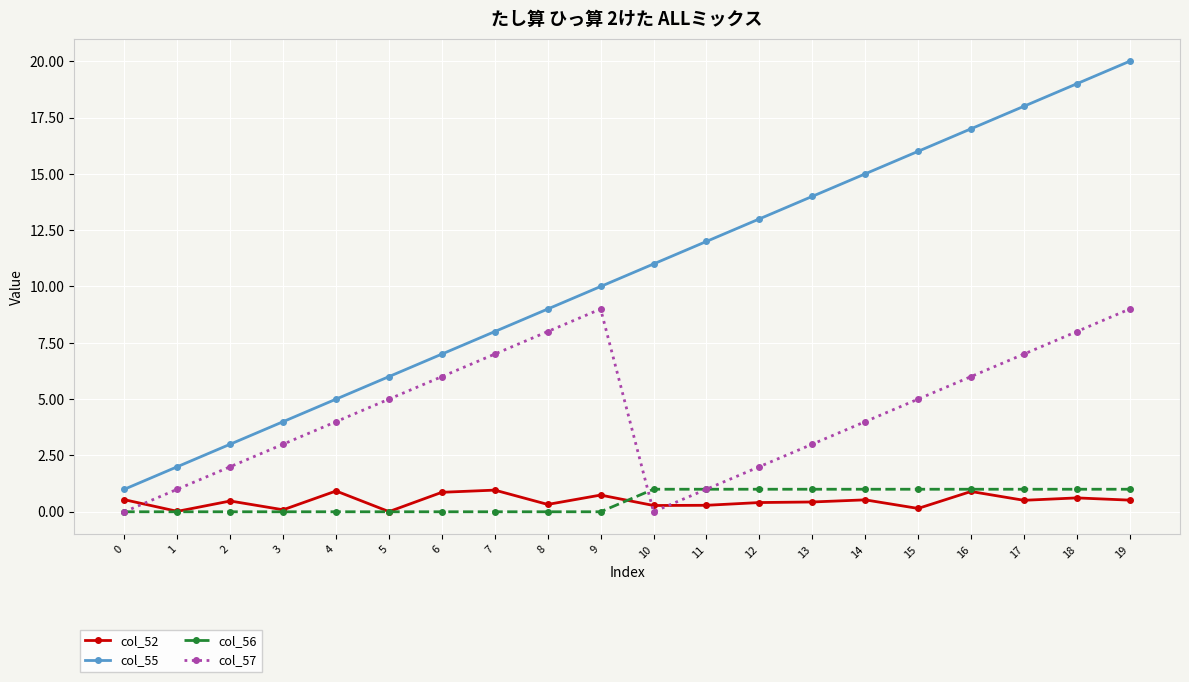

How many values in the col_56 series are below 1?

10